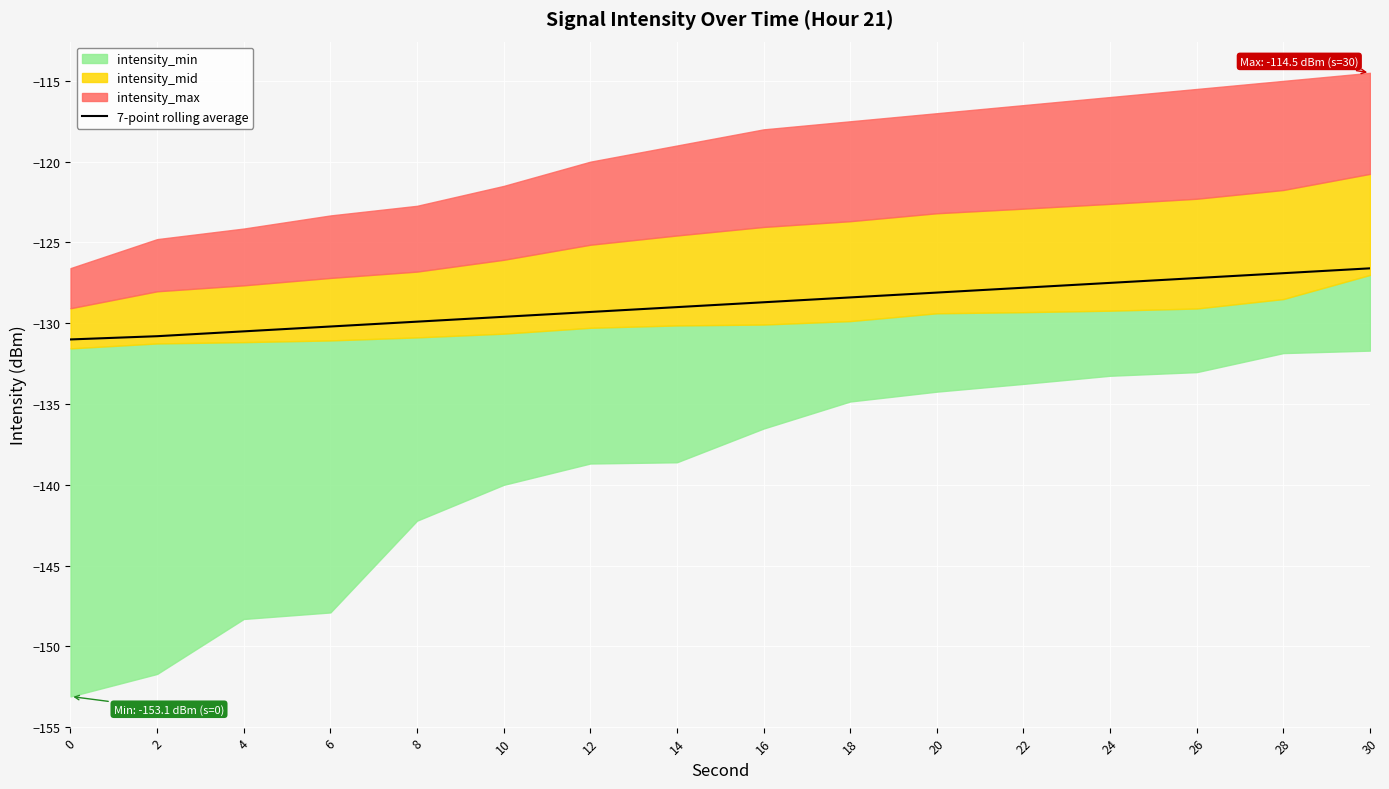

Is it true that the value at 4 is -130.5?

True